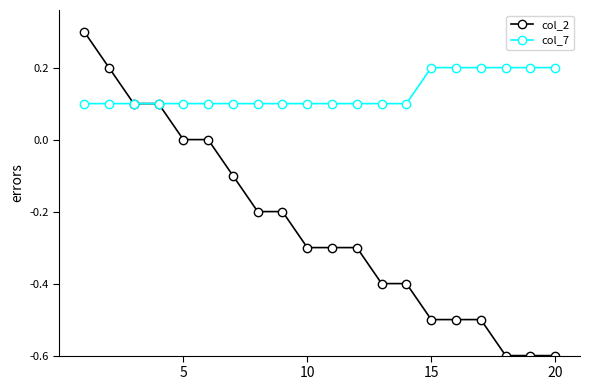

Rank the series by their average value, from lowest to highest.

col_2, col_7